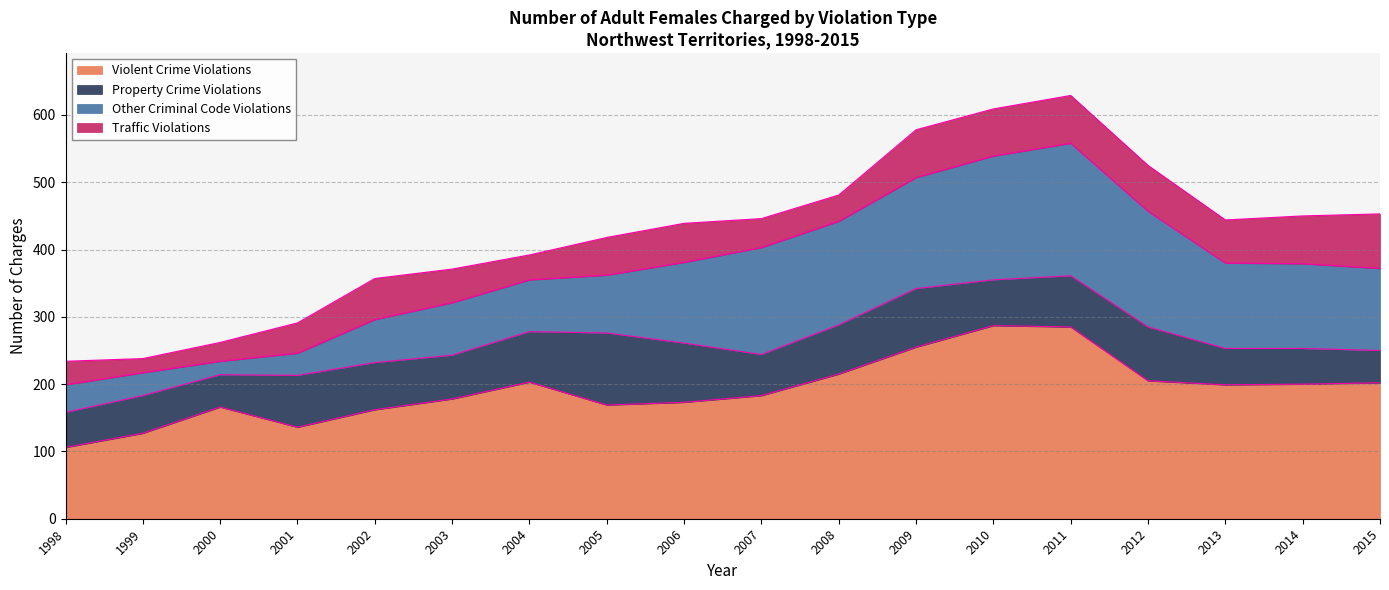

Rank the categories by Violent Crime Violations value from lowest to highest.

1998, 1999, 2001, 2002, 2000, 2005, 2006, 2003, 2007, 2013, 2014, 2015, 2004, 2012, 2008, 2009, 2011, 2010